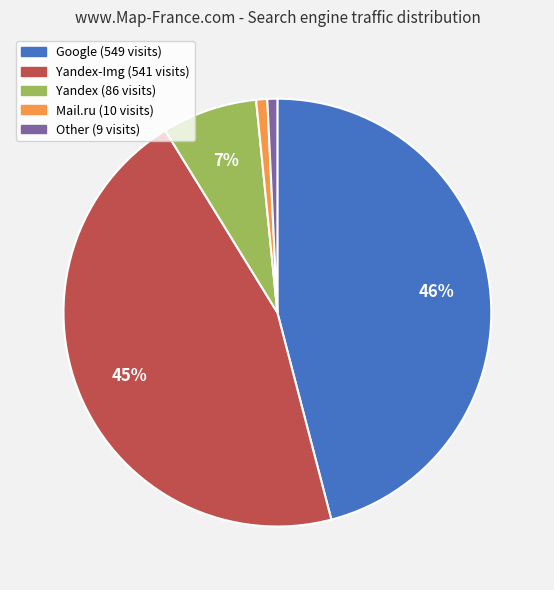

To the nearest percent, what is the difference between the largest and smallest slice percentages?

45%